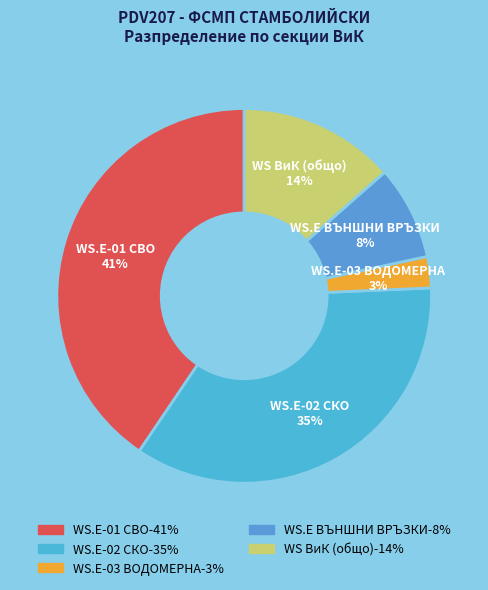

Count the number of slices in the pie.

5